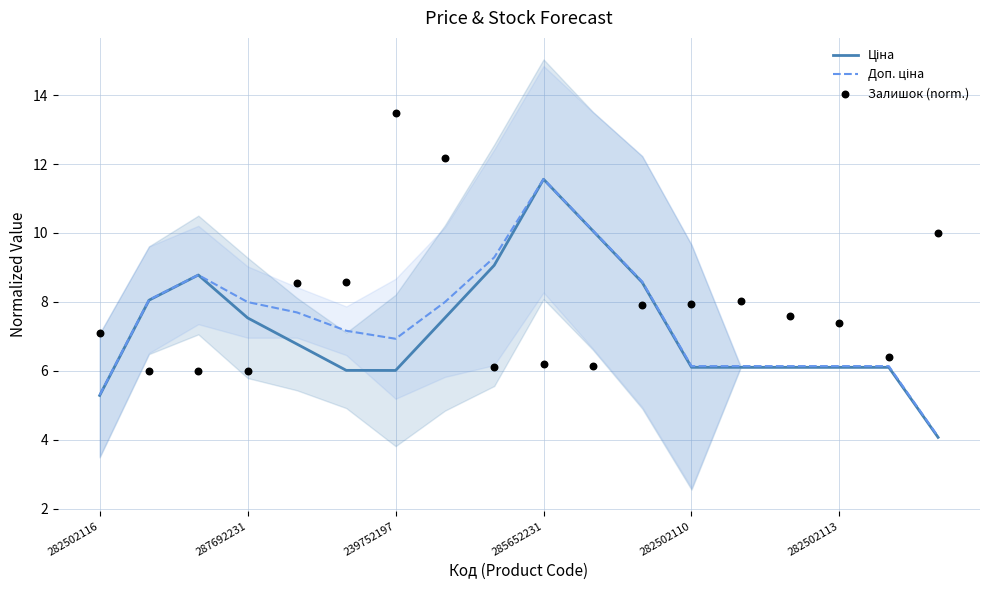

Which series reaches the minimum Y coordinate?

Ціна